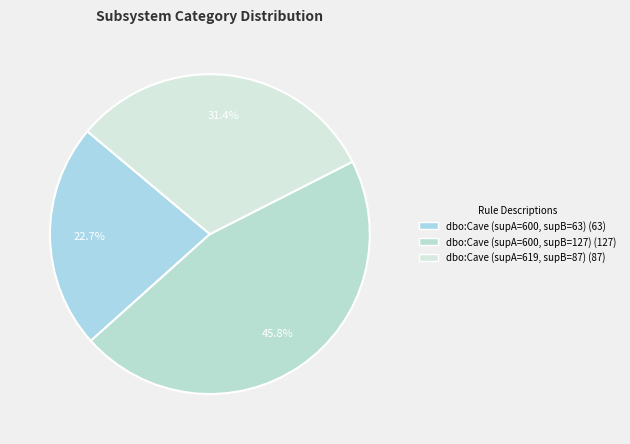

Is the sum of dbo:Cave (supA=600, supB=63) and dbo:Cave (supA=619, supB=87) greater than half?

Yes